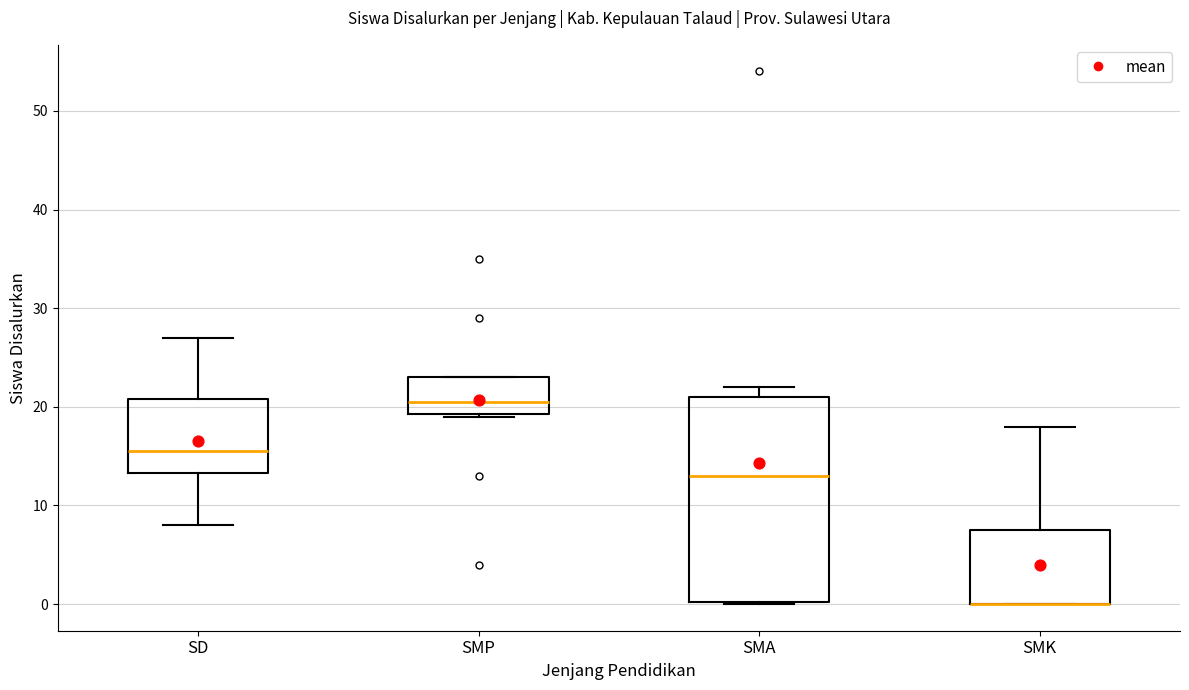

Reading left to right, transcribe this box plot: for each box, give where its median line is, the range the box spans, and where its two whiskers end, as read against the y-axis. The values are not printed on the chart, so give them approximately, as read against the axis.

SD: median 16, box 13 to 21, whiskers 8 to 27
SMP: median 21, box 19 to 23, whiskers 19 to 23
SMA: median 13, box 0 to 21, whiskers 0 to 22
SMK: median 0 (drawn on the box's lower edge), box 0 to 8, whiskers 0 to 18